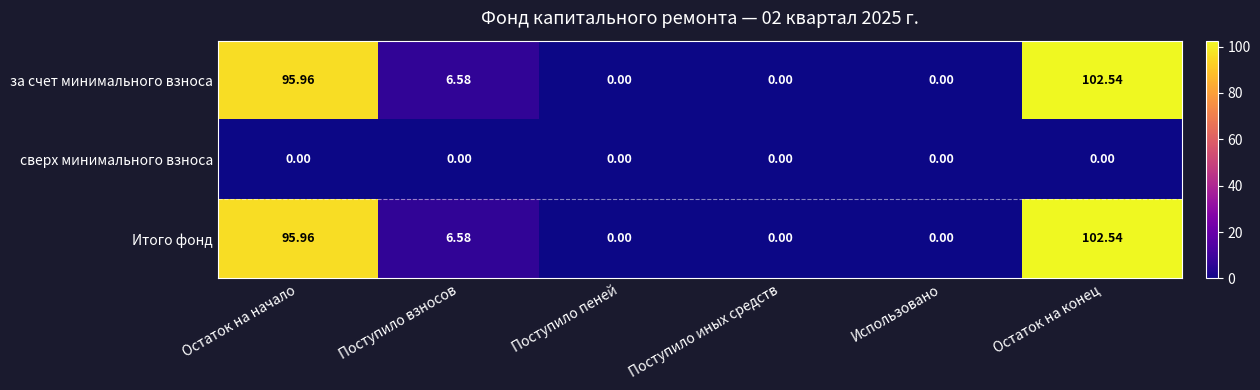

At which category is the sum across all series the highest?

Остаток на конец